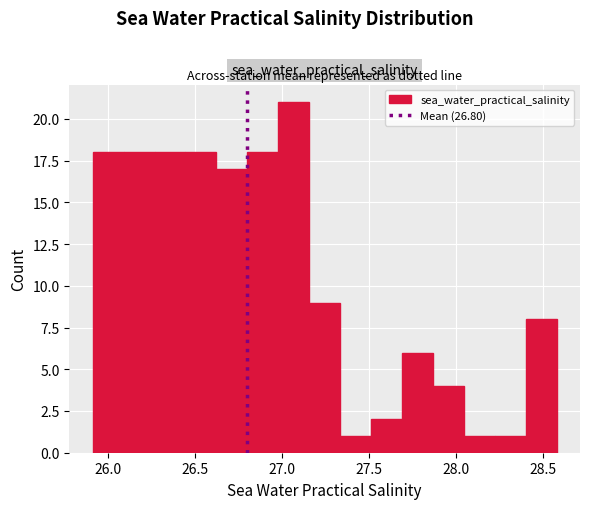

Around what value on the x-axis is the tallest bar? Give the approximate position of its centre, as read against the axis.

27.05